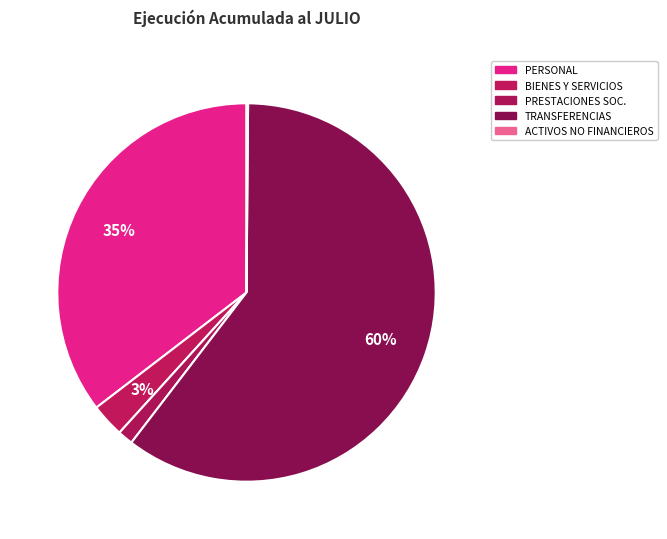

Rank the categories by value from lowest to highest.

ADQUISICIÓN DE ACTIVOS NO FINANCIEROS, PRESTACIONES DE SEGURIDAD SOCIAL, BIENES Y SERVICIOS DE CONSUMO, GASTOS EN PERSONAL, TRANSFERENCIAS CORRIENTES